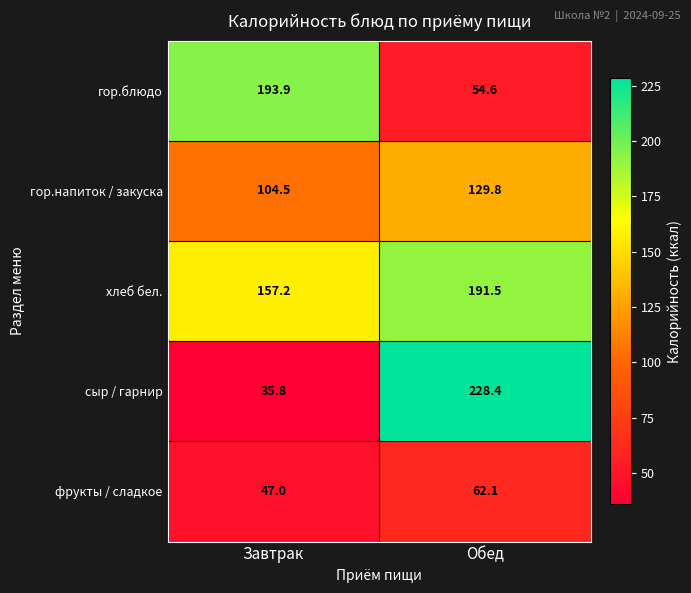

At how many categories does at least one series exceed 120?

2